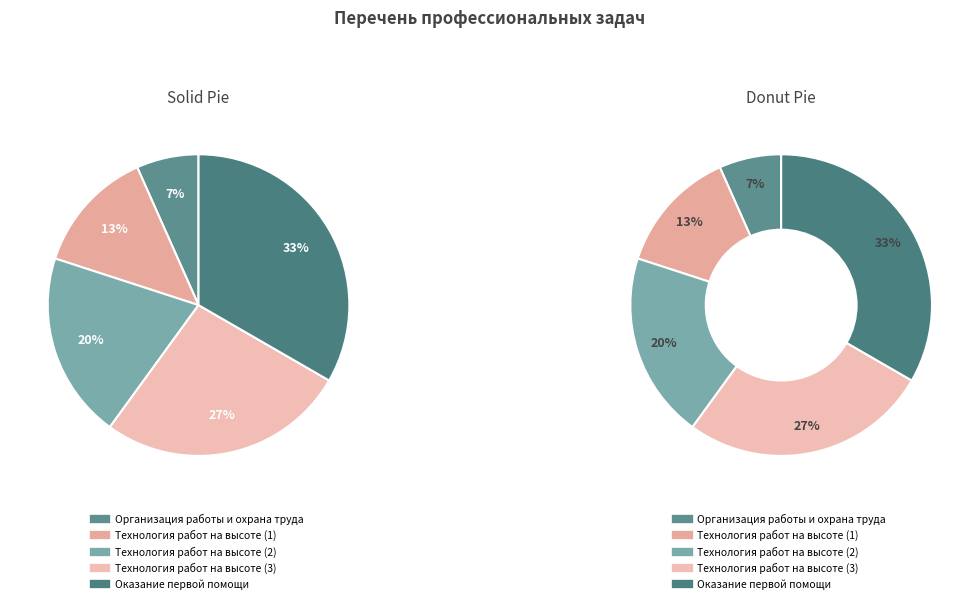

To the nearest percent, what is the combined percentage of Организация работы и охрана труда and Оказание первой помощи?

40%